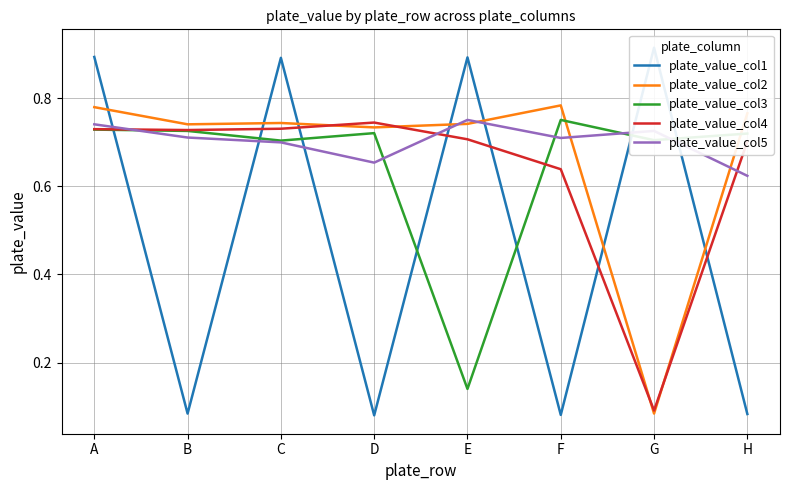

Which category has the lowest value in the plate_value_col3 series?

E